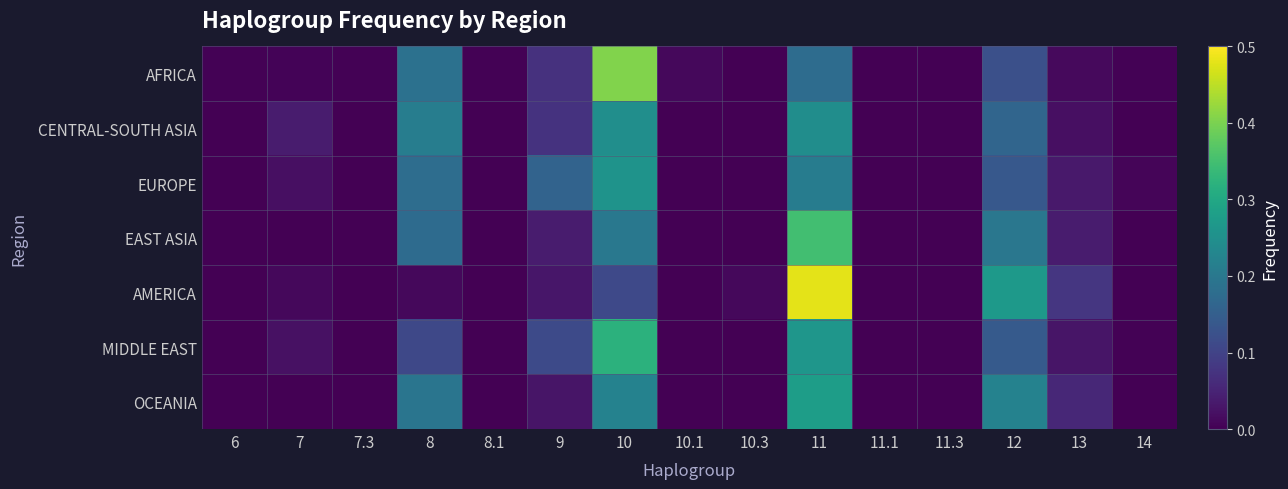

Reading right to left, transcribe all the data shown in this chart.

AFRICA: 14=0.0	13=0.0	12=0.1	11.3=0.0	11.1=0.0	11=0.2	10.3=0.0	10.1=0.0	10=0.4	9=0.1	8.1=0.0	8=0.2	7.3=0.0	7=0.0	6=0.0
CENTRAL-SOUTH ASIA: 14=0.0	13=0.0	12=0.2	11.3=0.0	11.1=0.0	11=0.2	10.3=0.0	10.1=0.0	10=0.2	9=0.1	8.1=0.0	8=0.2	7.3=0.0	7=0.0	6=0.0
EUROPE: 14=0.0	13=0.0	12=0.1	11.3=0.0	11.1=0.0	11=0.2	10.3=0.0	10.1=0.0	10=0.3	9=0.2	8.1=0.0	8=0.2	7.3=0.0	7=0.0	6=0.0
EAST ASIA: 14=0.0	13=0.0	12=0.2	11.3=0.0	11.1=0.0	11=0.3	10.3=0.0	10.1=0.0	10=0.2	9=0.0	8.1=0.0	8=0.2	7.3=0.0	7=0.0	6=0.0
AMERICA: 14=0.0	13=0.1	12=0.3	11.3=0.0	11.1=0.0	11=0.5	10.3=0.0	10.1=0.0	10=0.1	9=0.0	8.1=0.0	8=0.0	7.3=0.0	7=0.0	6=0.0
MIDDLE EAST: 14=0.0	13=0.0	12=0.1	11.3=0.0	11.1=0.0	11=0.3	10.3=0.0	10.1=0.0	10=0.3	9=0.1	8.1=0.0	8=0.1	7.3=0.0	7=0.0	6=0.0
OCEANIA: 14=0.0	13=0.1	12=0.2	11.3=0.0	11.1=0.0	11=0.3	10.3=0.0	10.1=0.0	10=0.2	9=0.0	8.1=0.0	8=0.2	7.3=0.0	7=0.0	6=0.0